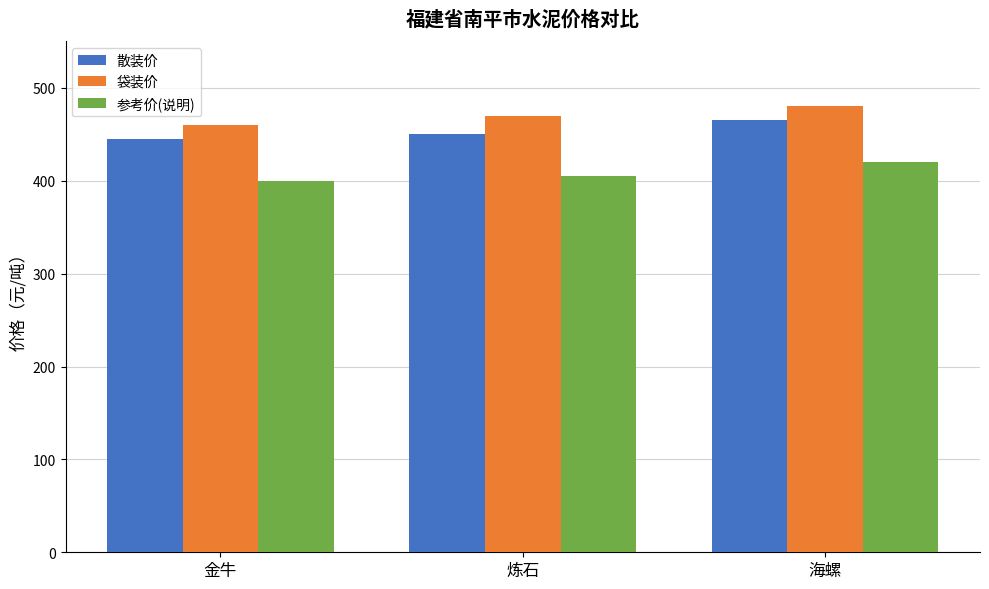

What is the approximate value of 散装价 at 金牛?

445